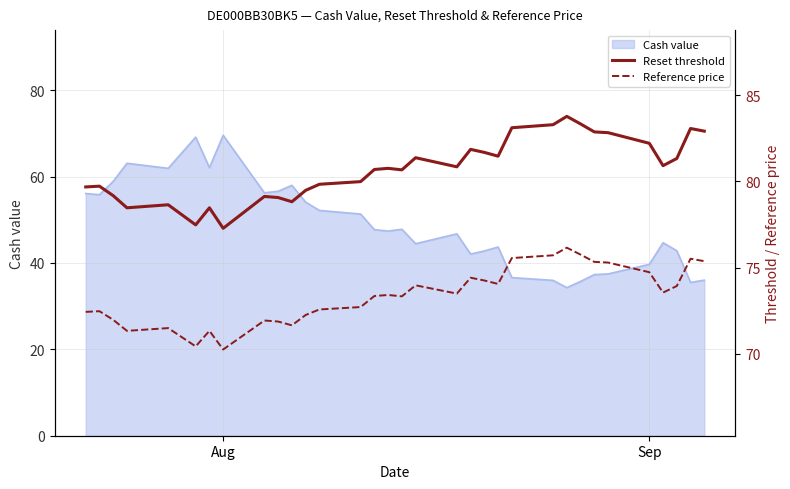

What is the sum of all Reset threshold values?

2664.4